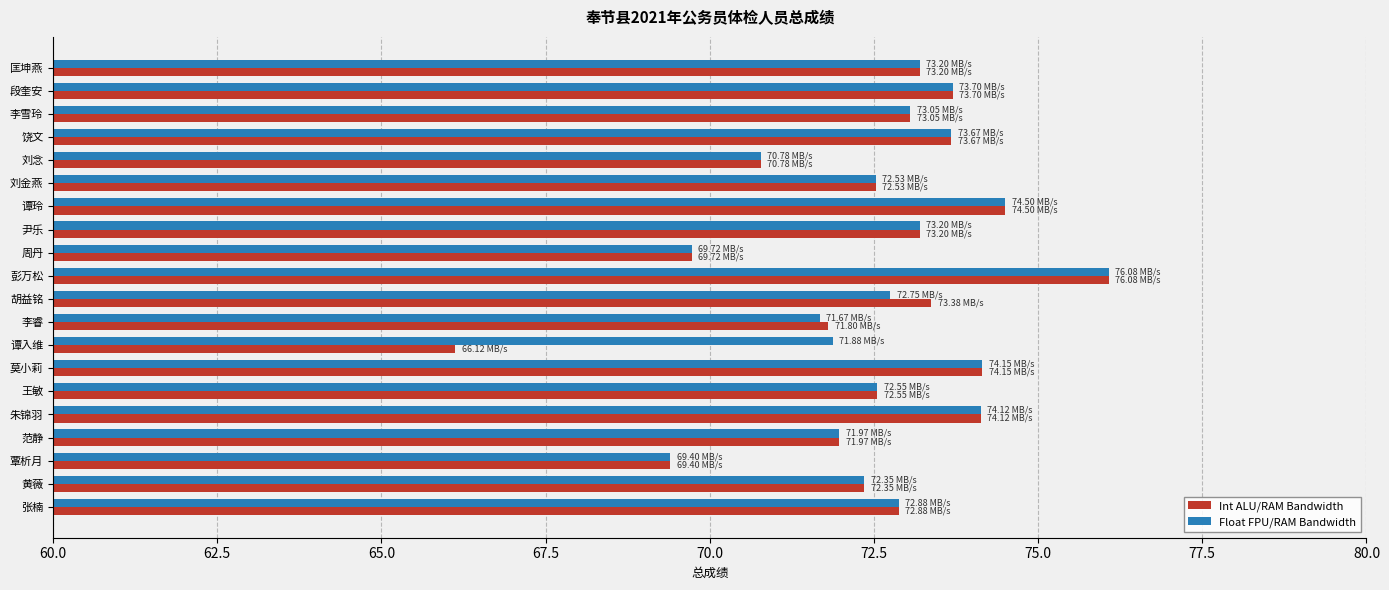

What are all the series names shown in the legend?

Int ALU/RAM Bandwidth, Float FPU/RAM Bandwidth